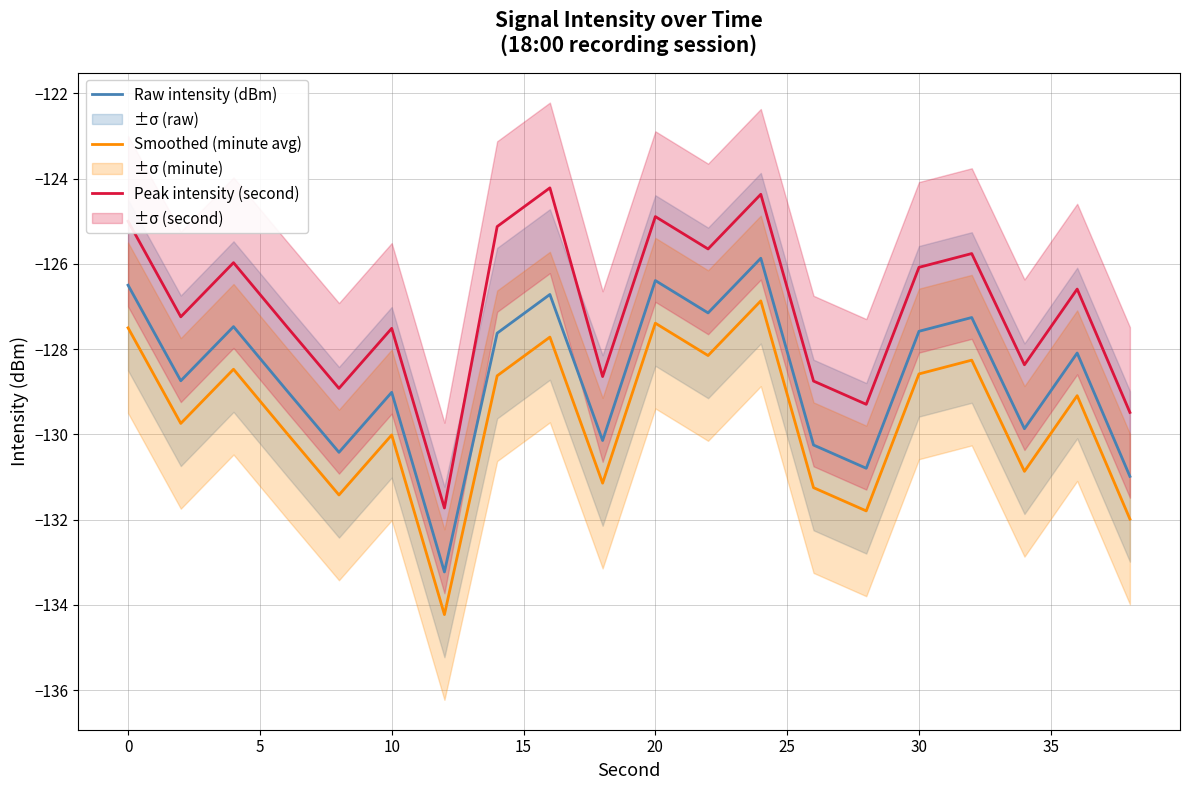

What is the minimum value for Peak intensity (second)?

-131.7